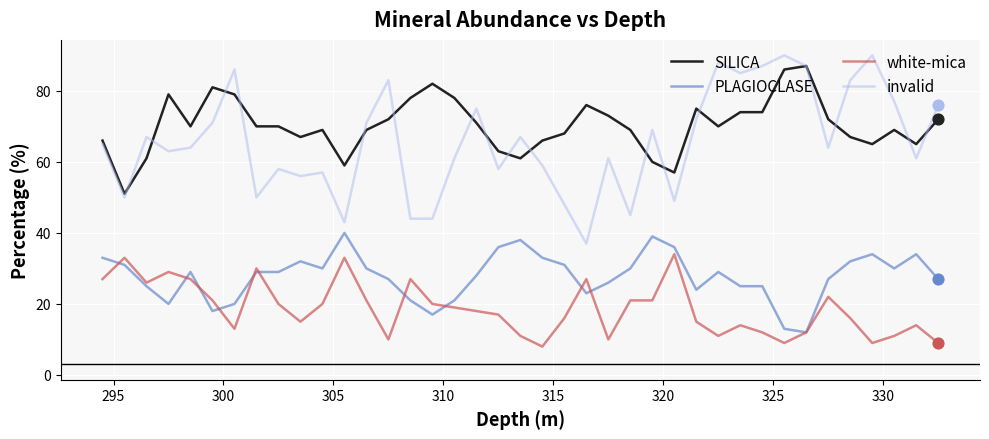

At how many categories does at least one series exceed 31?

39